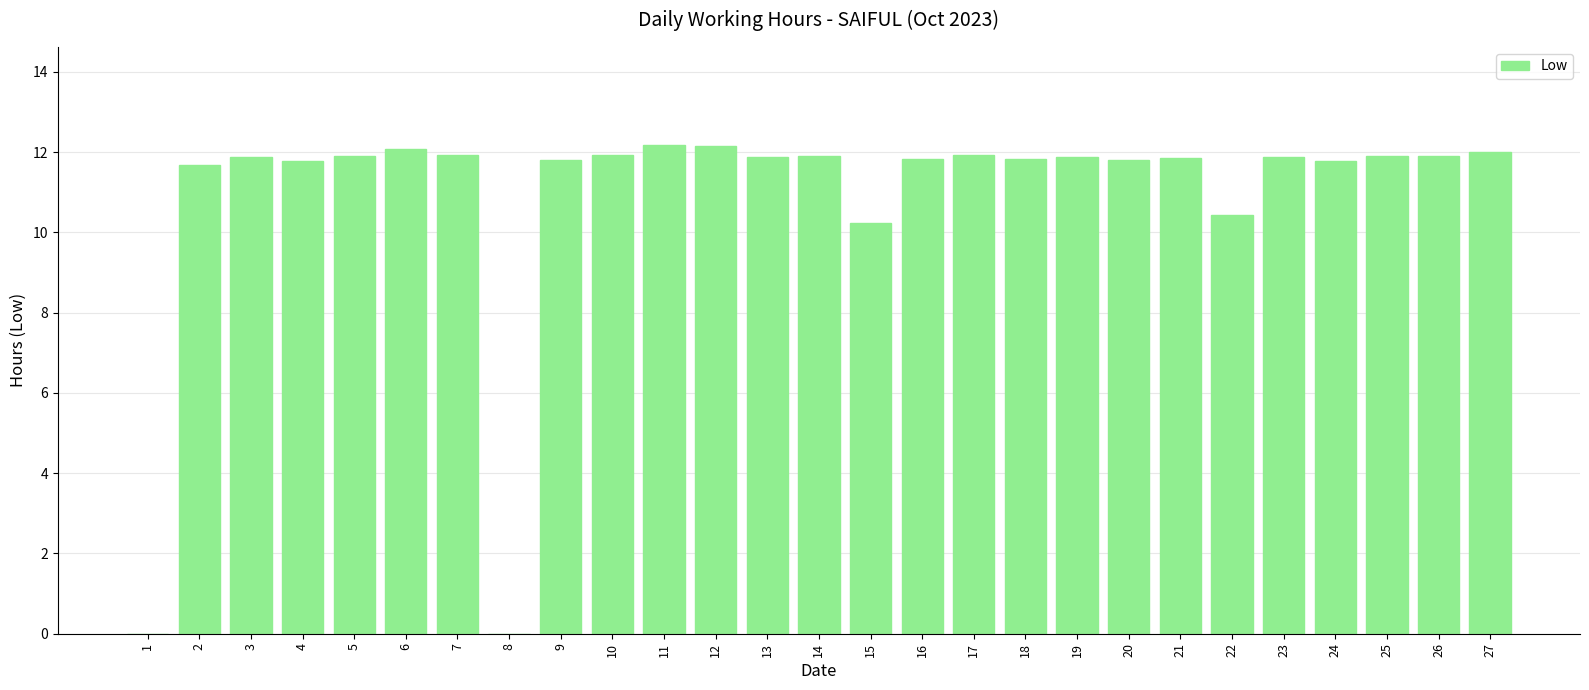

What is the maximum value shown in the chart?

12.2